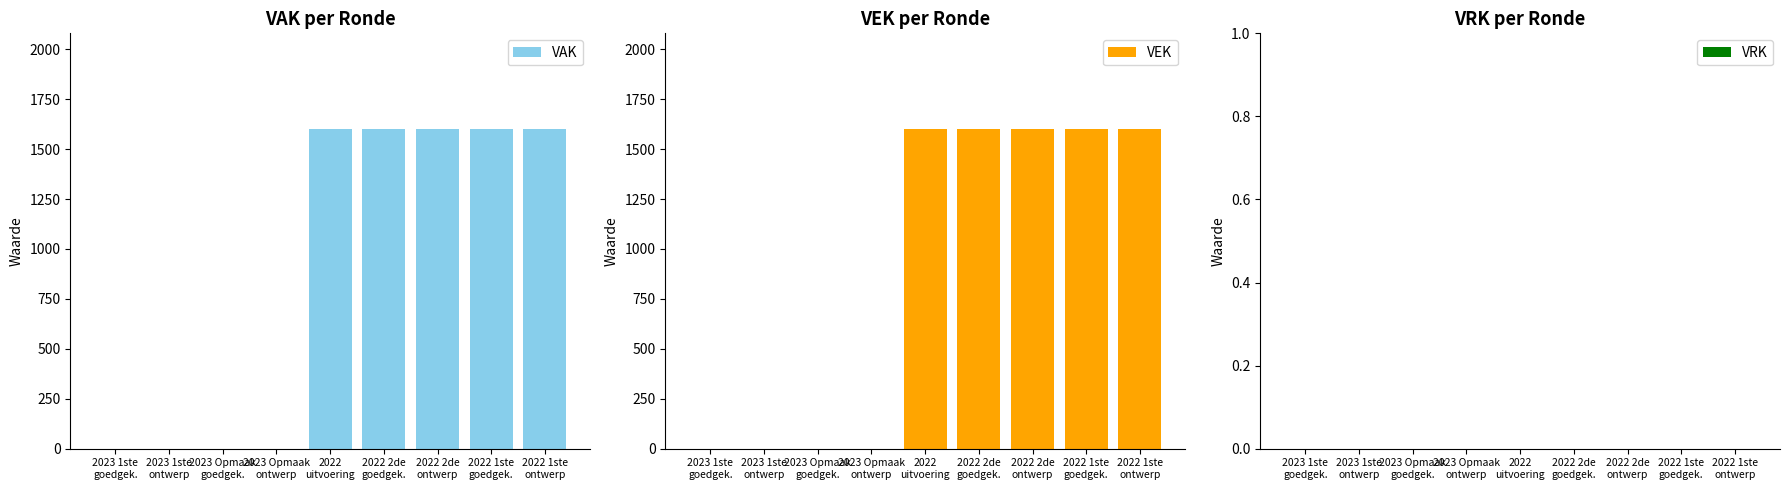

How many positive values does the VAK series have?

5